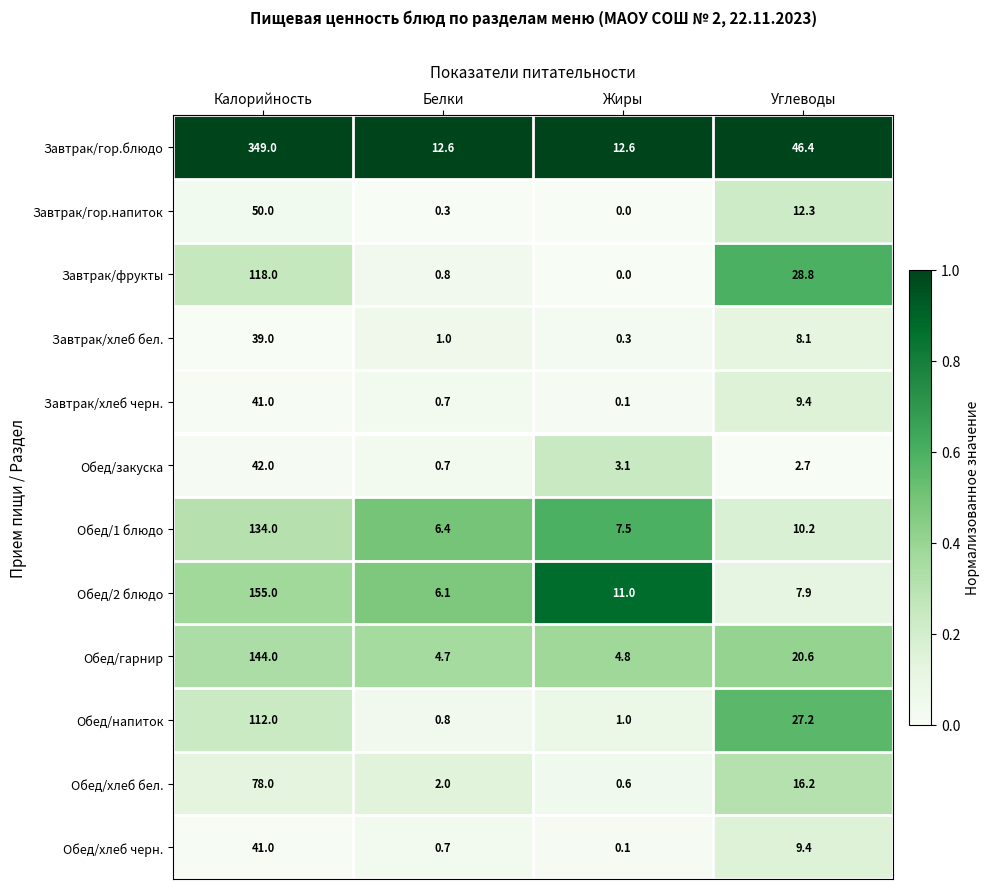

Is it true that Завтрак/хлеб черн. equals 41.0 at Калорийность?

True